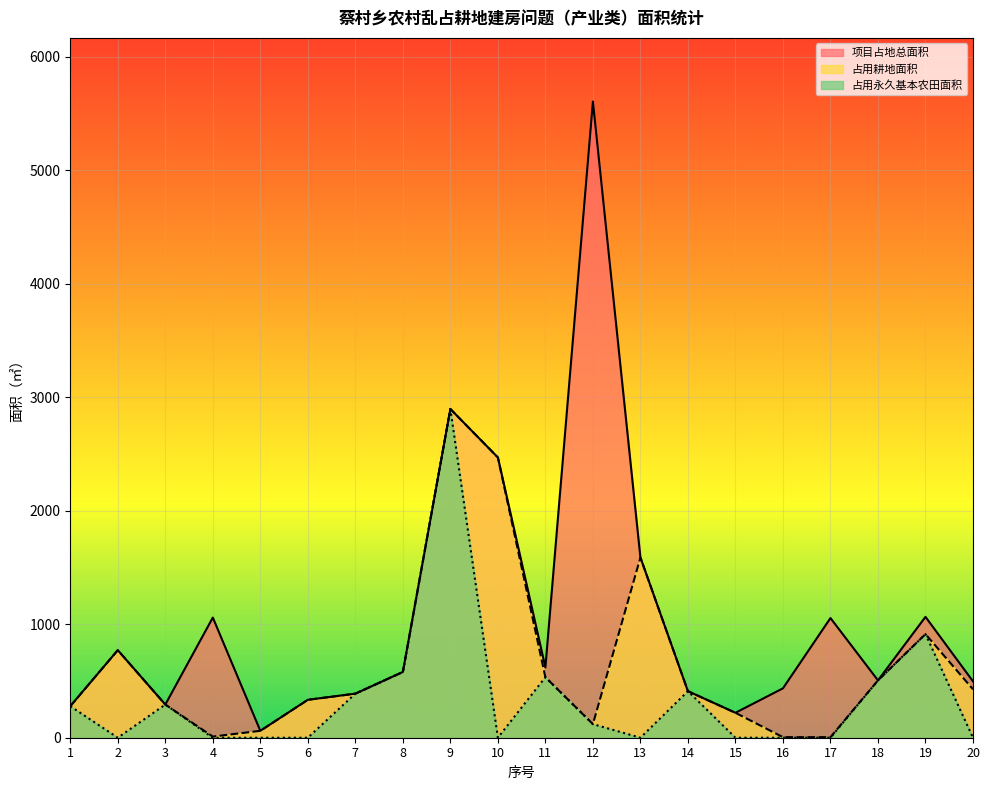

Reading left to right, transcribe all the data shown in this chart.

项目占地总面积: 1=278.0	2=771.8	3=292.4	4=1059.1	5=60.8	6=334.2	7=388.4	8=579.6	9=2897.4	10=2470.2	11=619.6	12=5607.6	13=1588.4	14=410.3	15=219.8	16=435.4	17=1054.8	18=505.3	19=1065.2	20=496.6
占用耕地面积: 1=278.0	2=771.8	3=292.4	4=10.0	5=60.8	6=334.2	7=388.4	8=579.6	9=2897.4	10=2470.2	11=533.3	12=120.0	13=1588.4	14=410.3	15=219.8	16=5.0	17=4.8	18=505.3	19=913.3	20=426.7
占用永久基本农田面积: 1=278.0	2=0.0	3=292.4	4=0.0	5=0.0	6=0.0	7=388.4	8=579.6	9=2897.4	10=0.0	11=533.3	12=120.0	13=0.0	14=410.3	15=0.0	16=0.0	17=0.0	18=505.3	19=913.3	20=0.0